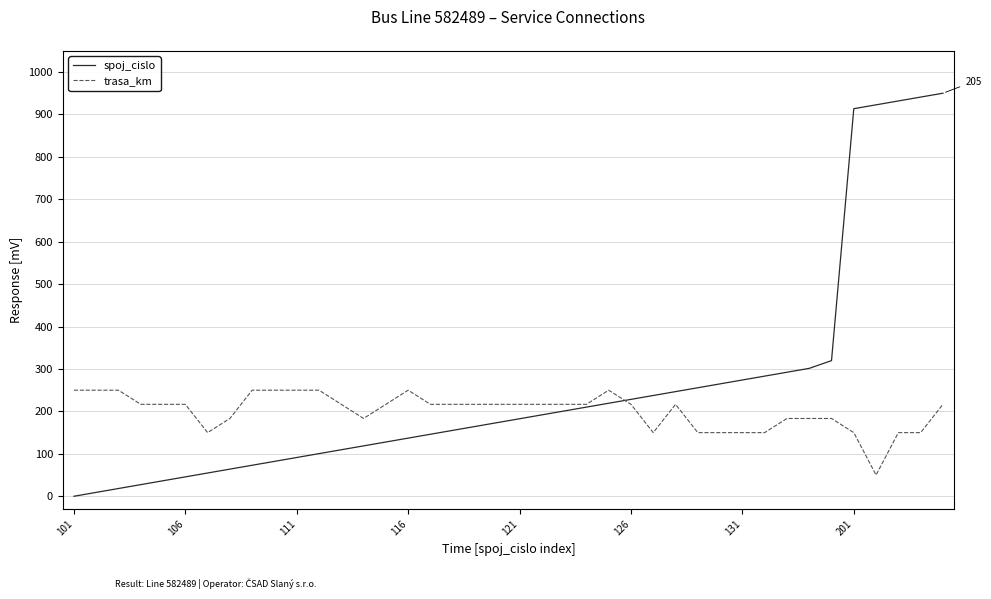

List the series in order of their overall mean, lowest first.

trasa_km, spoj_cislo